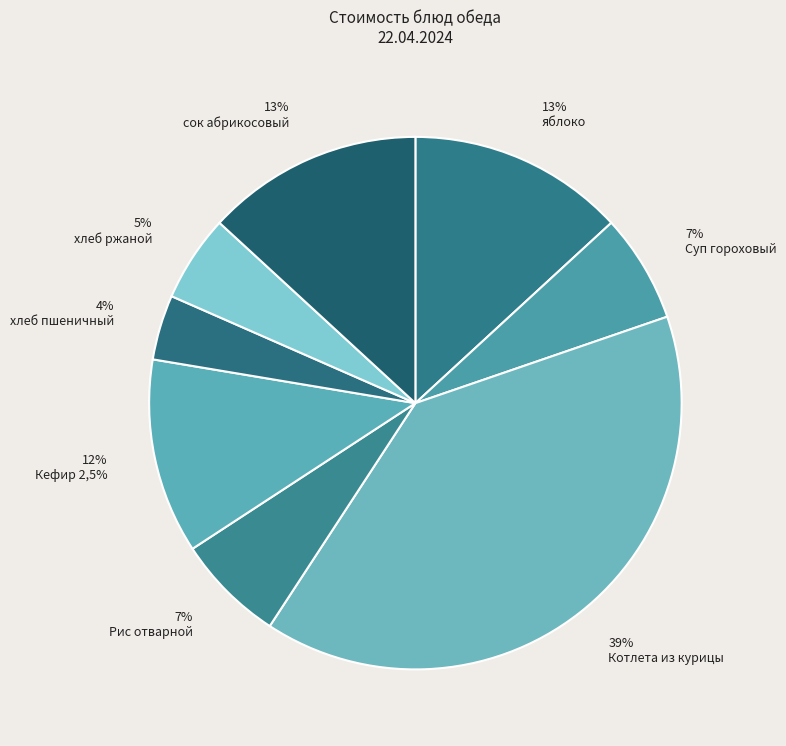

Approximately how many times larger is the value at 13% яблоко compared to 39% Котлета из курицы?

0.3